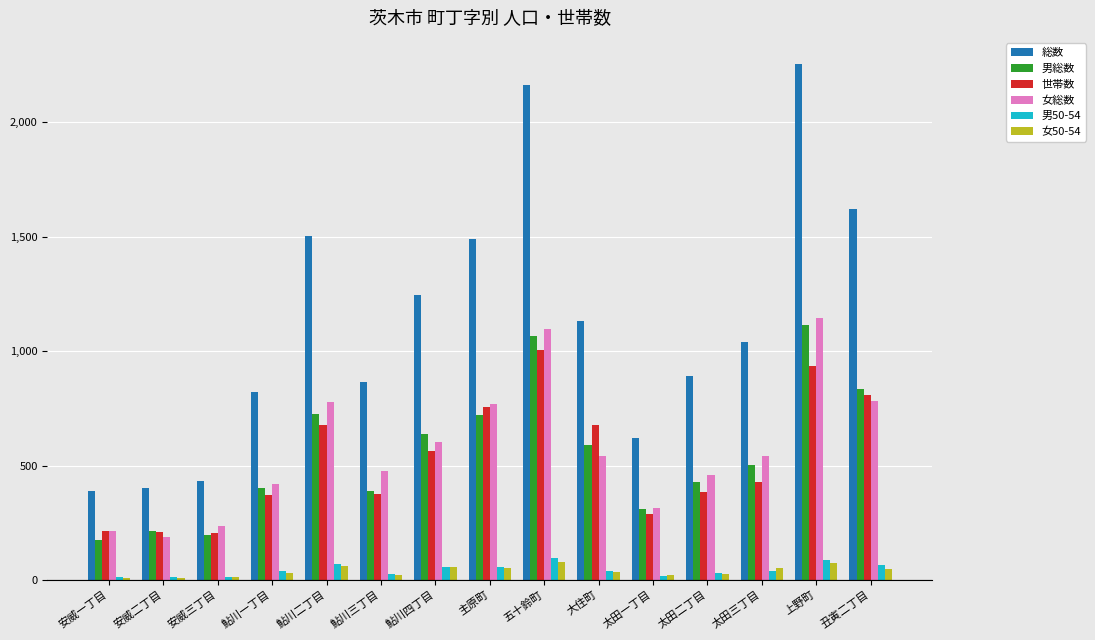

What is the lowest value of the 女総数 series?

186